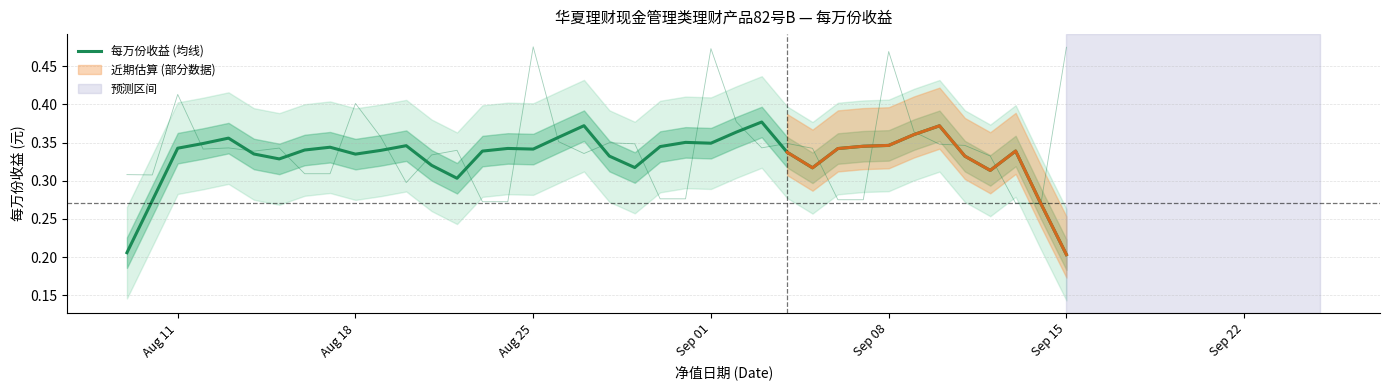

What is the smallest value displayed?

0.2